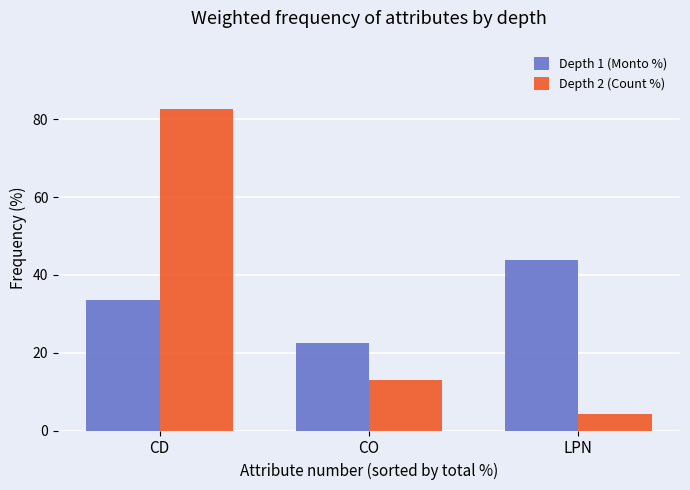

Between CO and LPN, which series saw the biggest shift?

Depth 1 (Monto %)